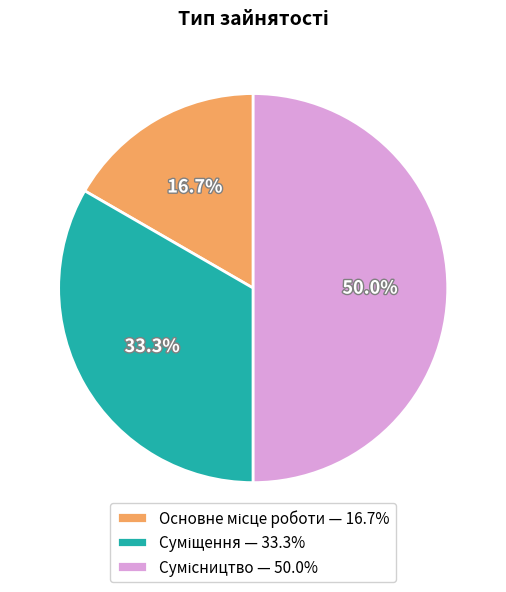

What is the change in value from Суміщення to Сумісництво?

+1